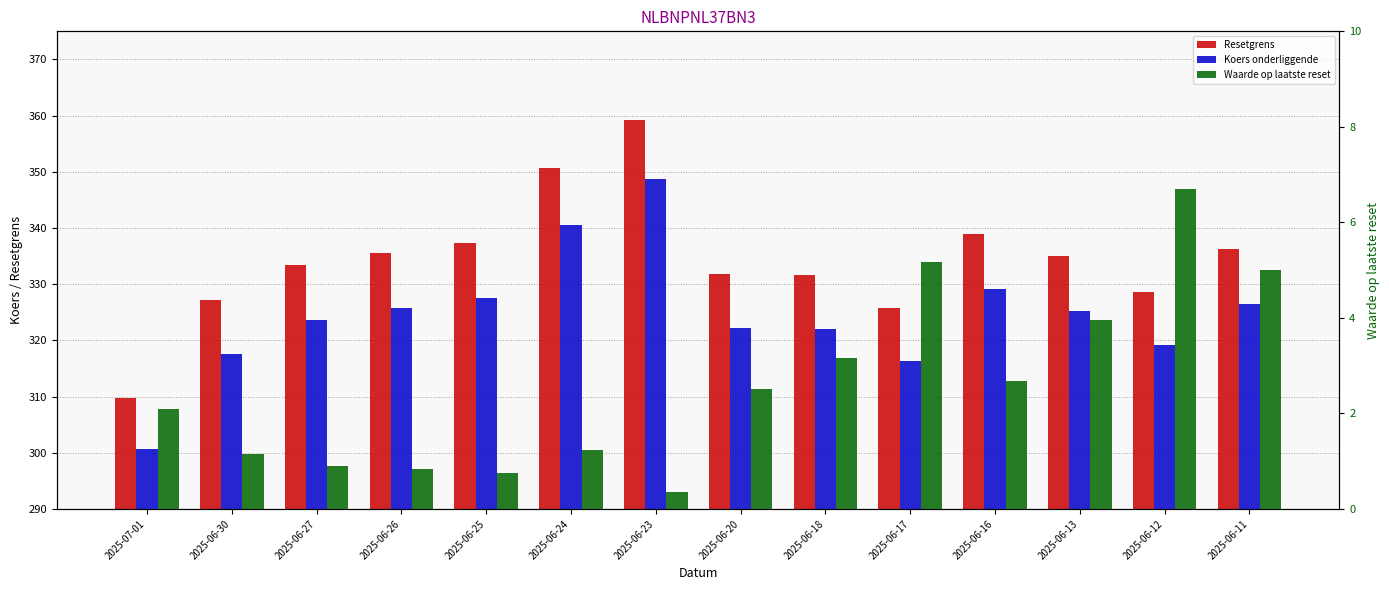

What is the average value of the Resetgrens series?

334.4